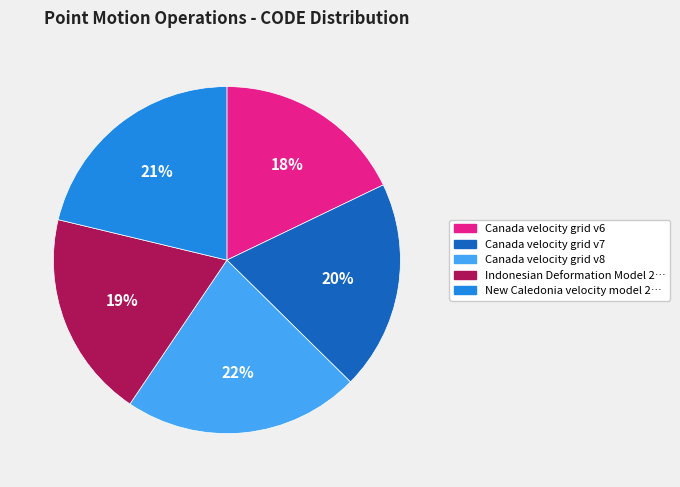

To the nearest percent, what is the difference between the largest and smallest slice percentages?

4%